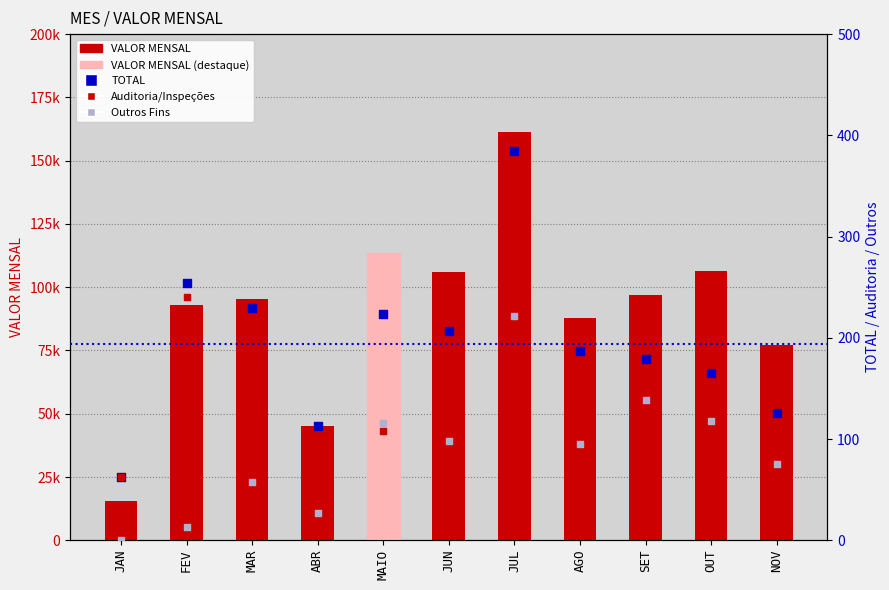

At which category is the sum across all series the highest?

JUL